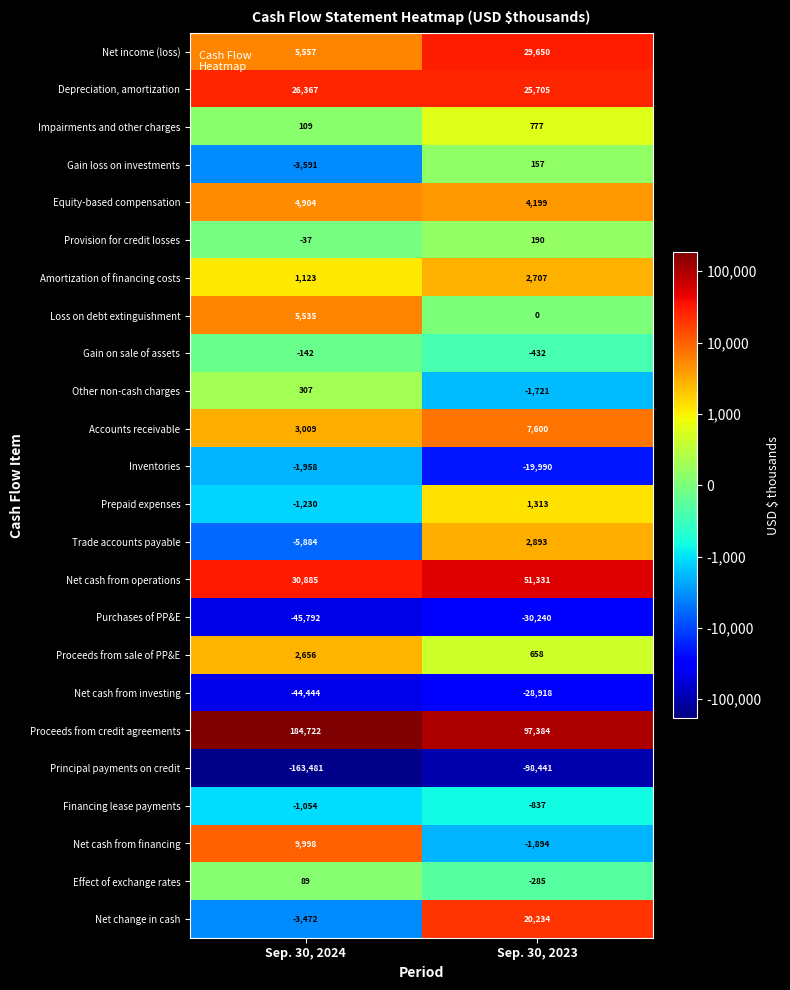

What is the sum of the Effect of exchange rates values at Sep. 30, 2023 and Sep. 30, 2024?

-196